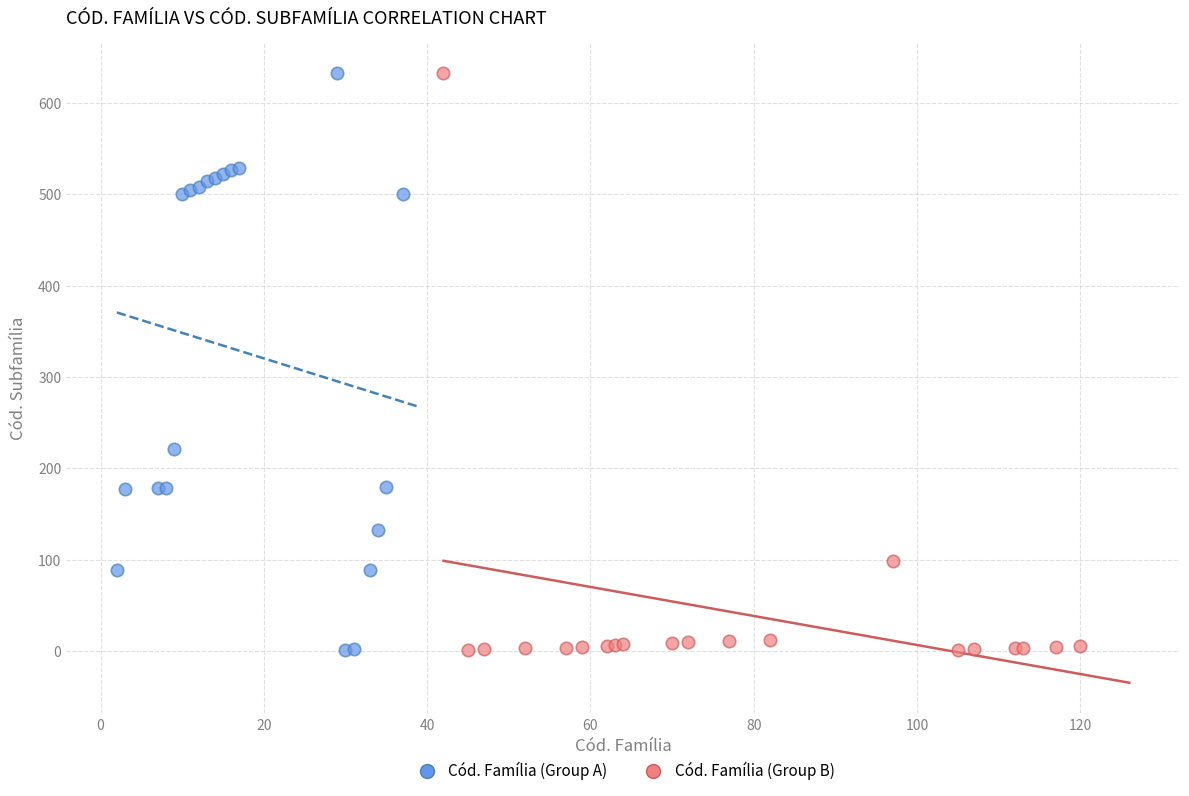

What are all the series names shown in the legend?

Cód. Família (Group A), Cód. Família (Group B)